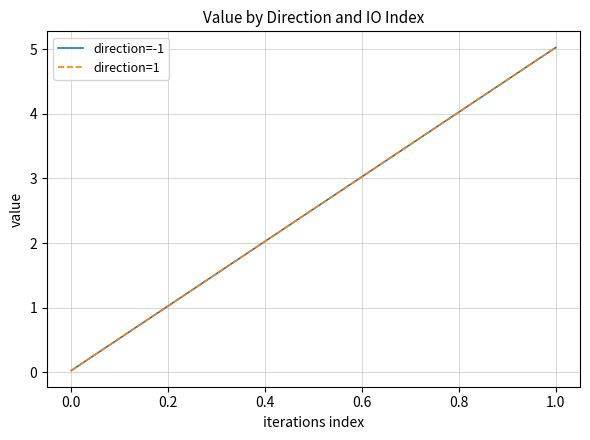

At 1.0, list the series in order from smallest to largest.

direction=-1, direction=1